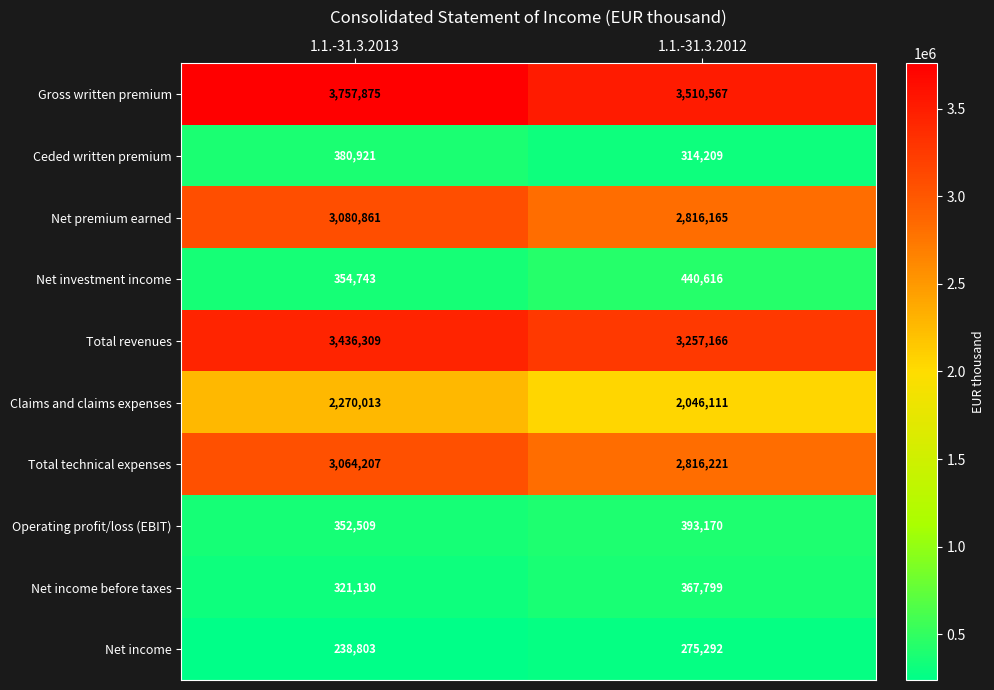

Which category has the highest value across all series?

1.1.-31.3.2013